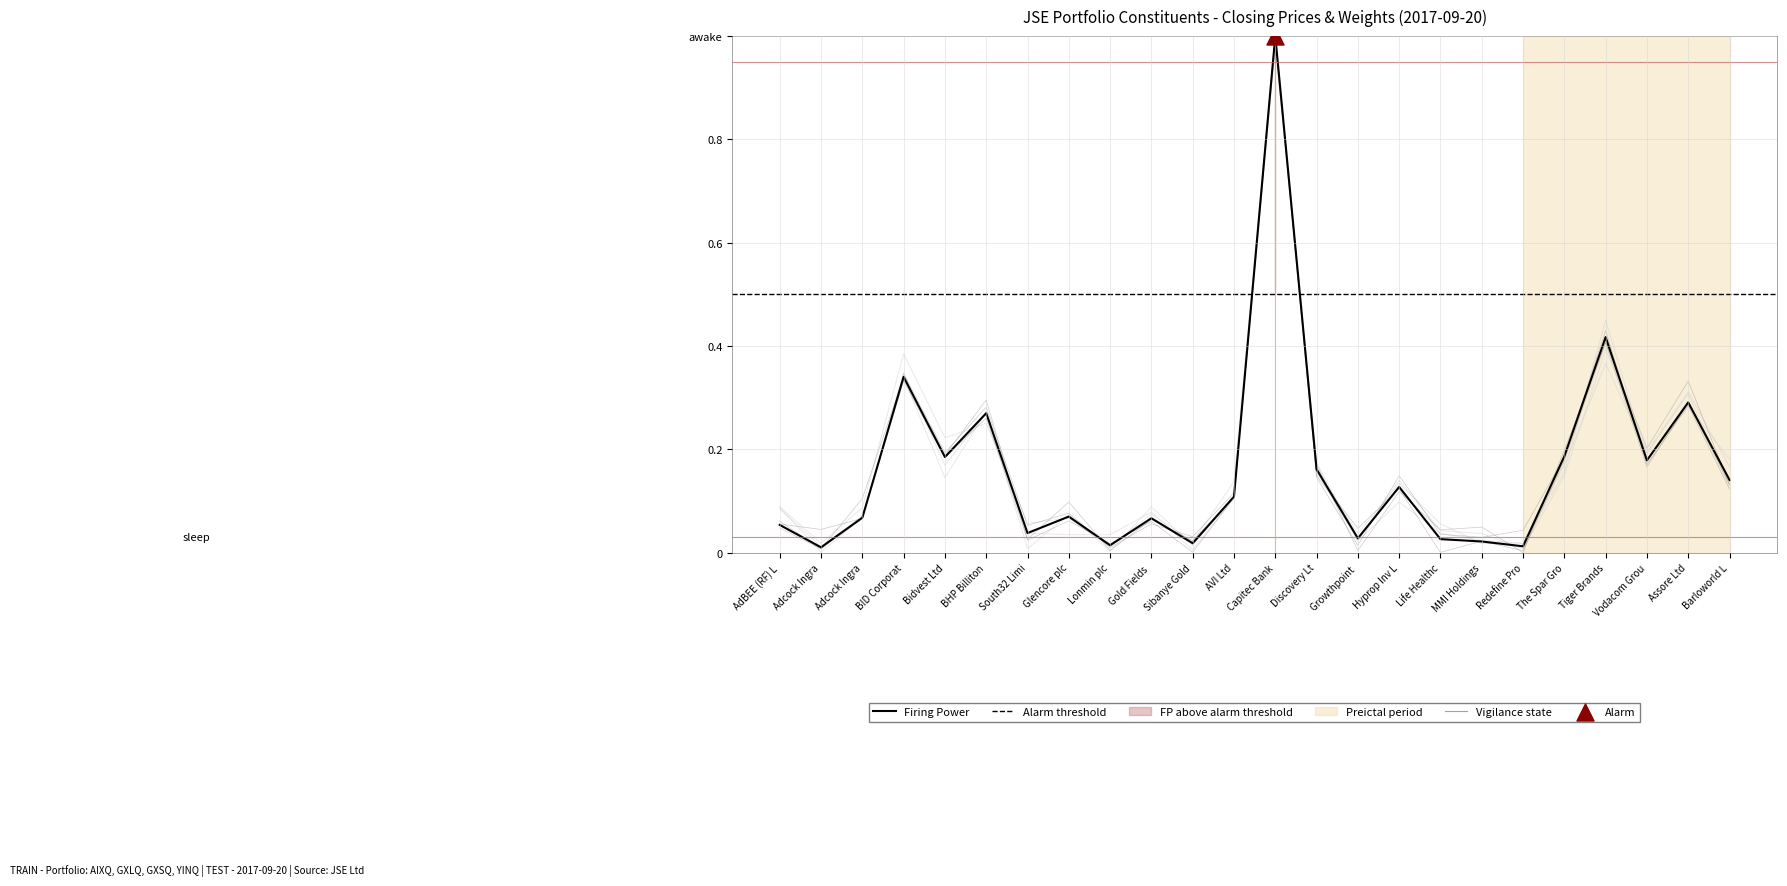

At how many categories does at least one series exceed 0?

24